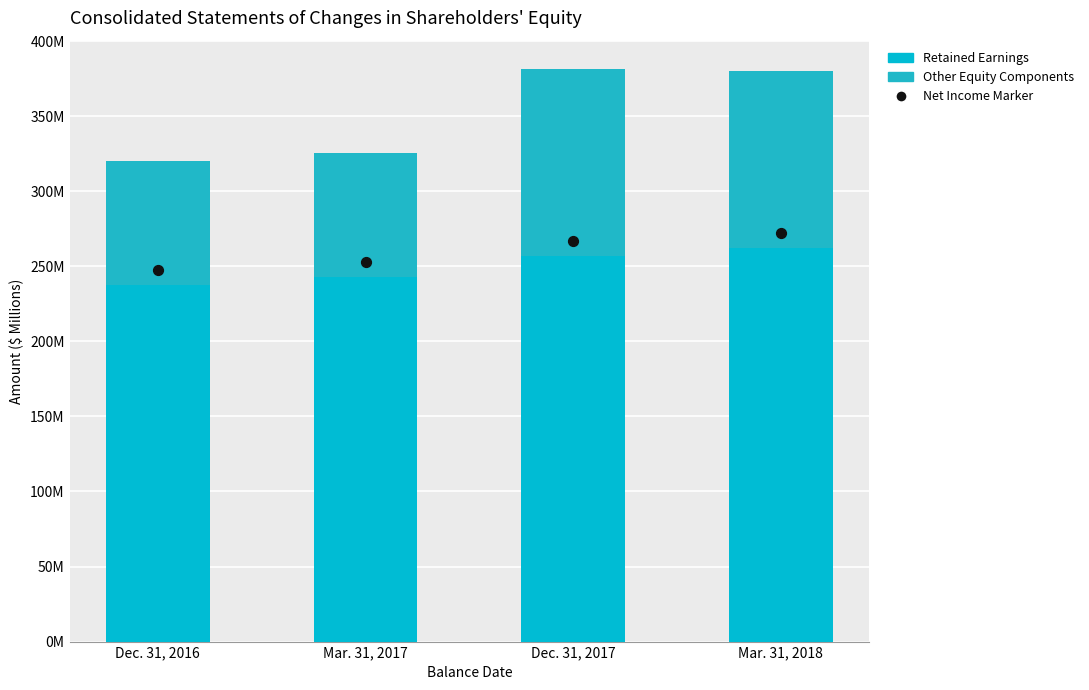

Which series contains the highest Y value?

Net Income Marker